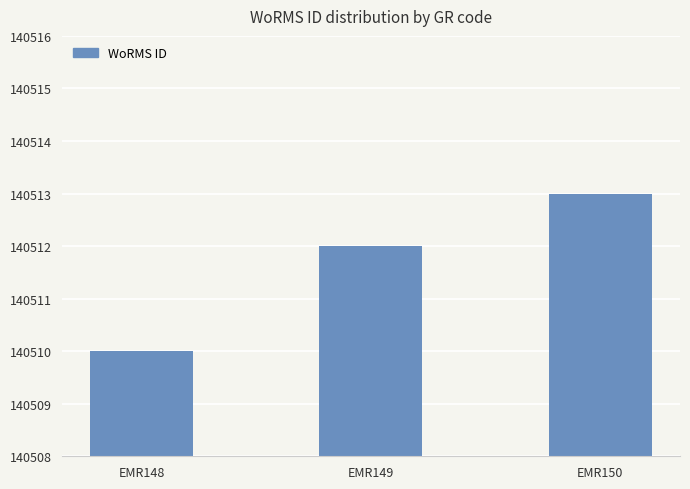

Is it true that the value at EMR150 is 247392?

False